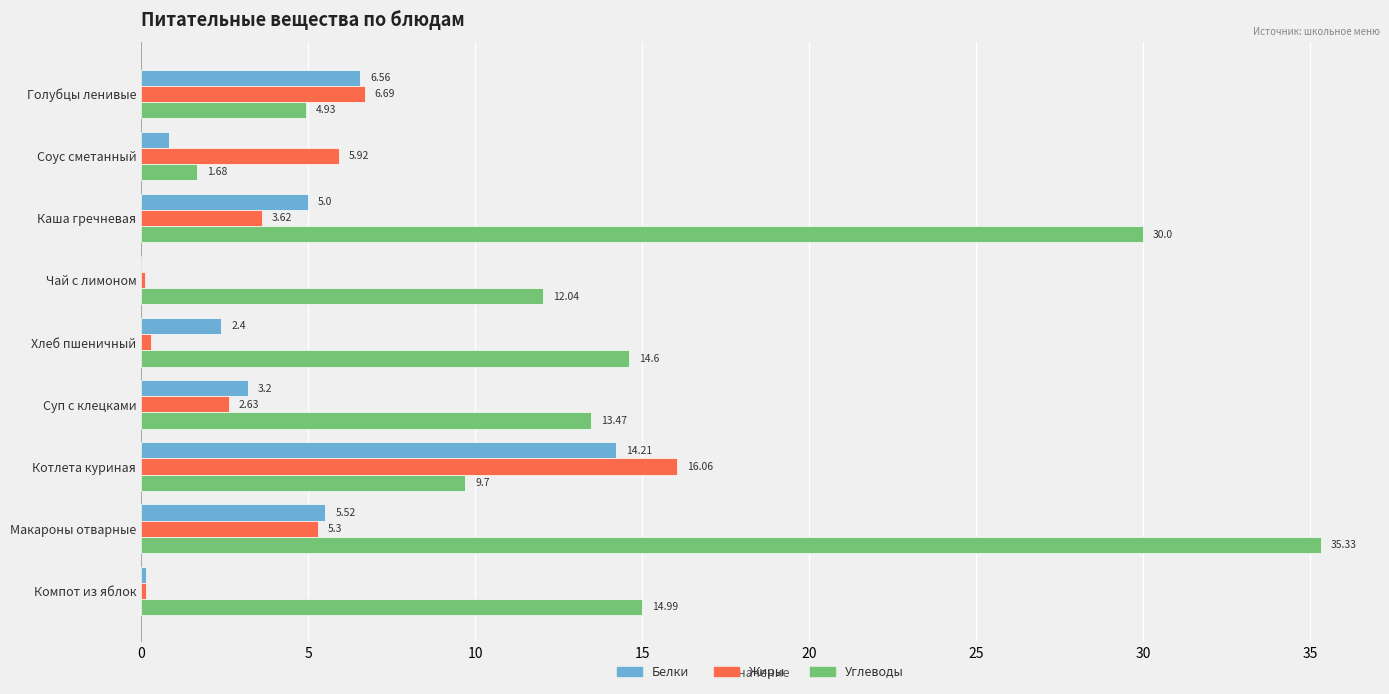

Which series has the largest total across all categories?

Углеводы